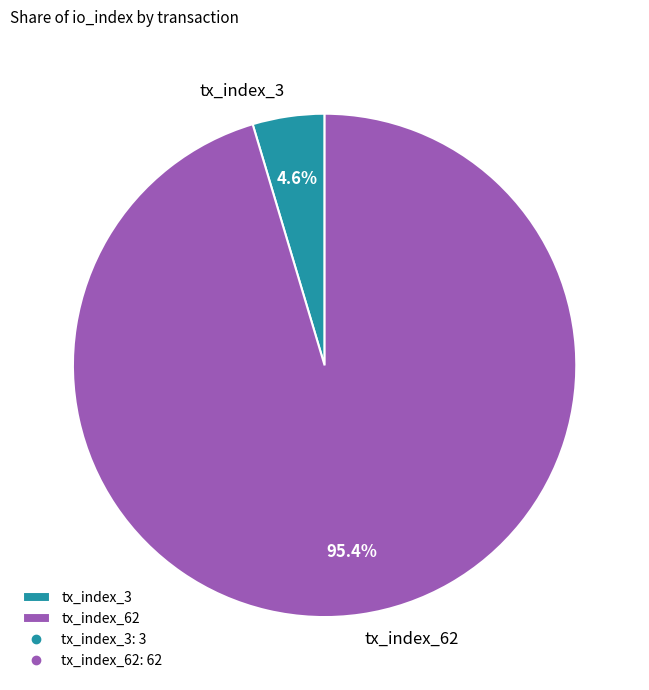

Count the number of slices in the pie.

2